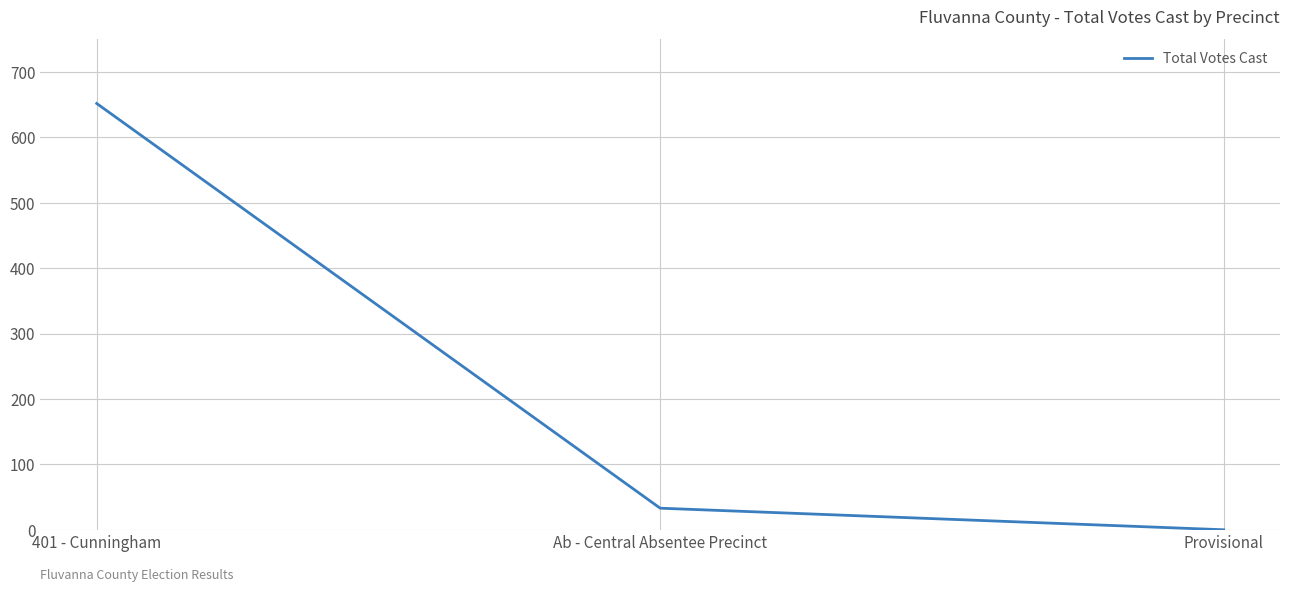

The chart shows a value of -255 at Provisional. True or false?

False